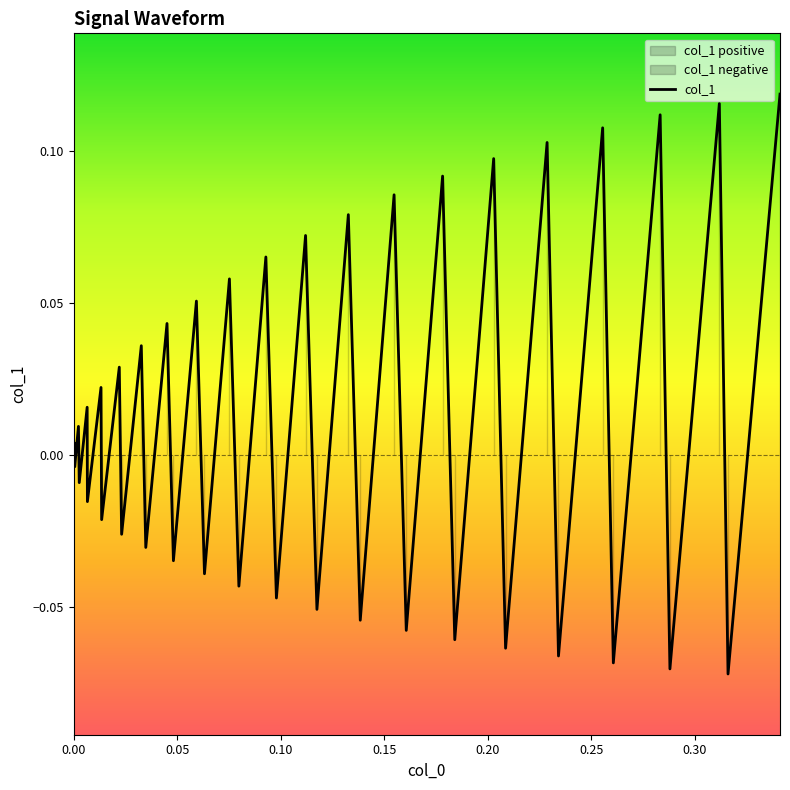

How many values are below zero?

19